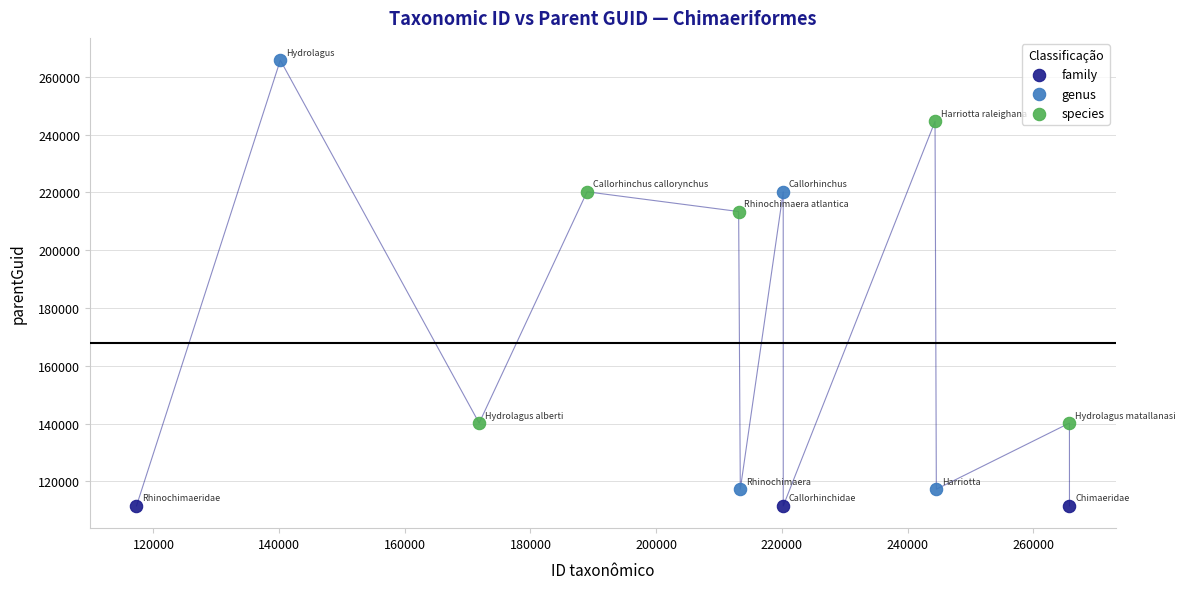

Which series reaches the maximum Y coordinate?

genus